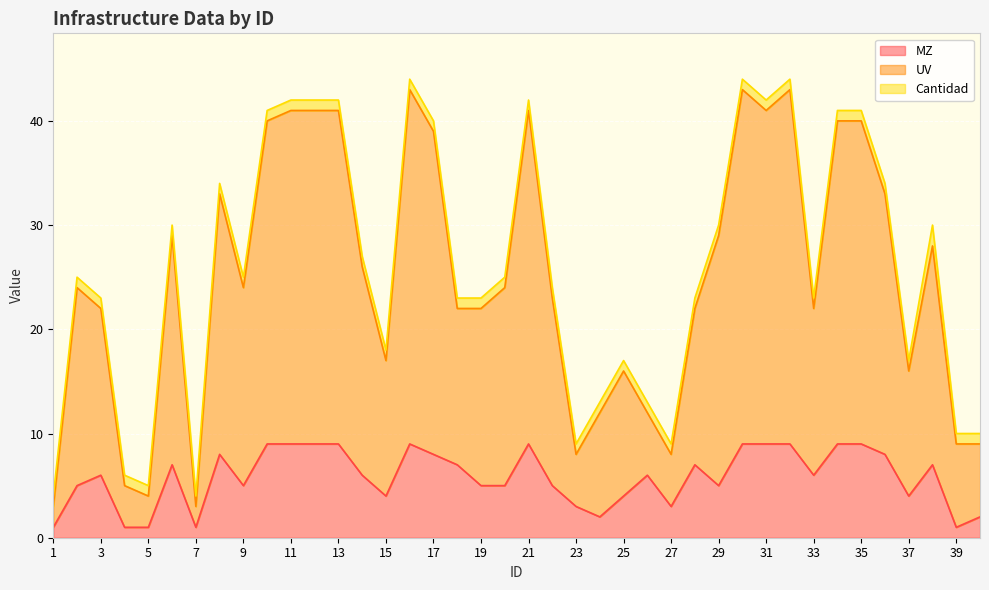

At which category is the sum across all series the highest?

16